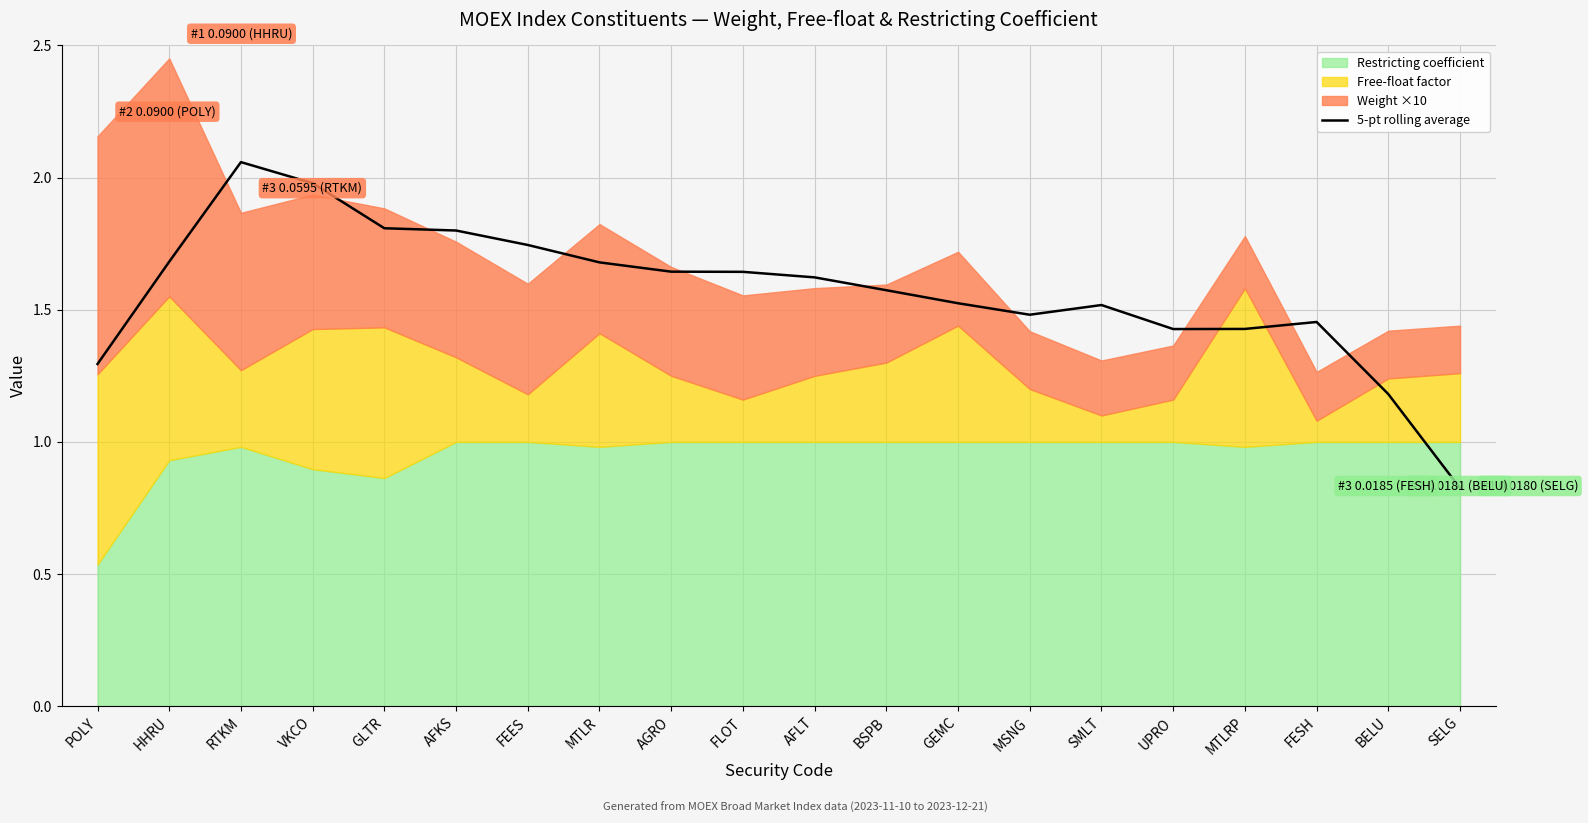

Is it true that 5-pt rolling average equals 0.8 at SELG?

True